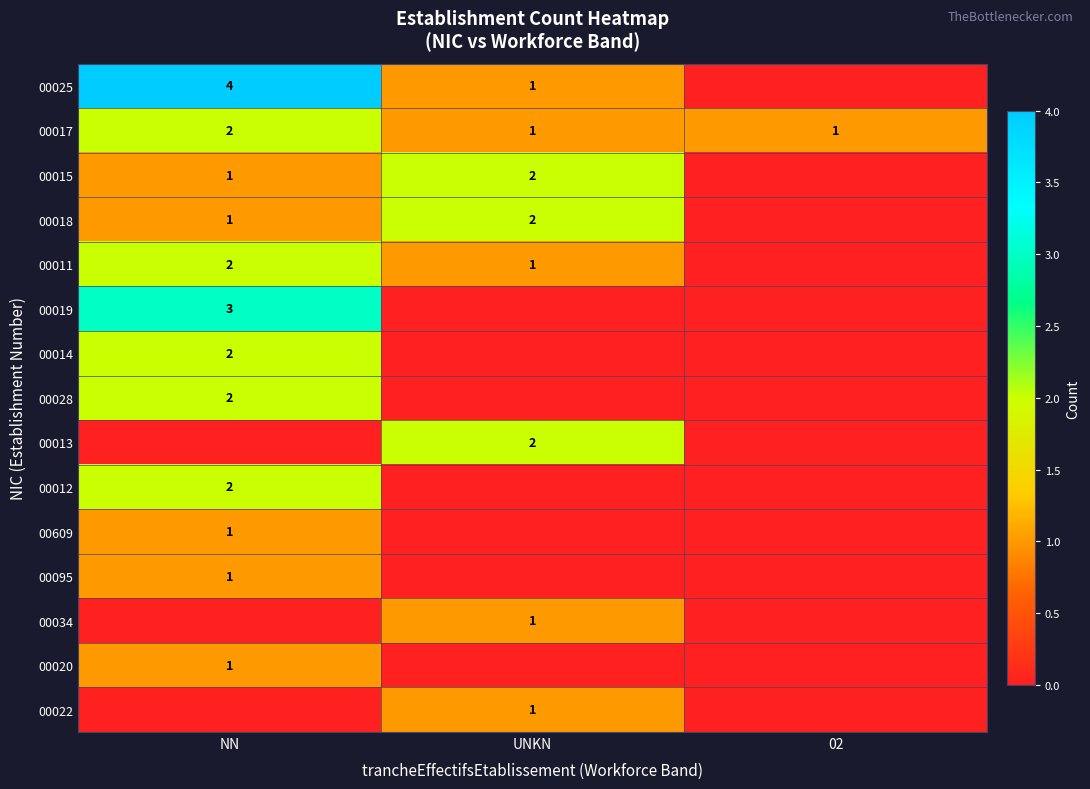

Count the 00017 values in the range 1 to 2.

3